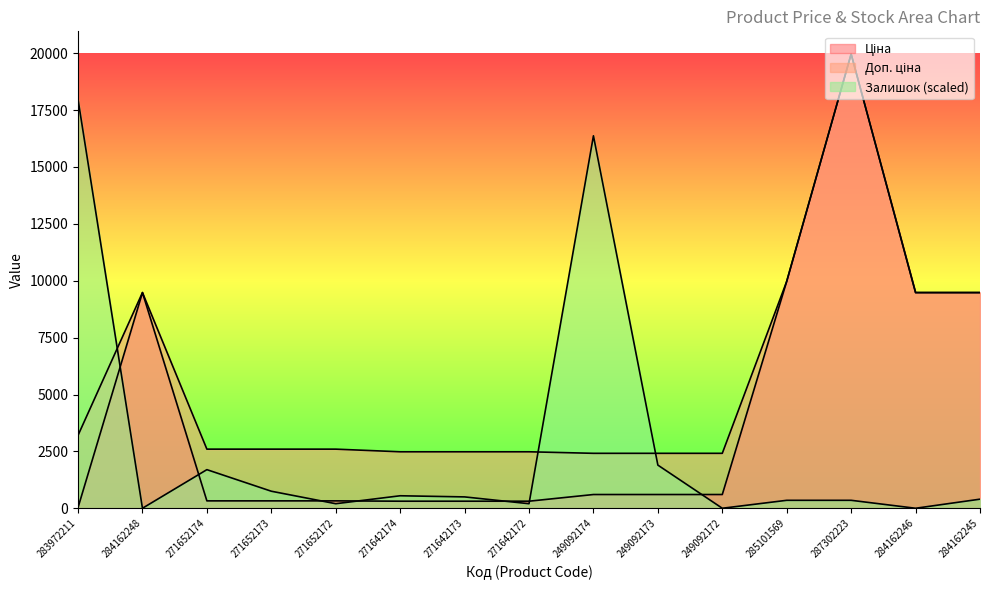

Reading right to left, extract all data points from this chart.

Ціна: 9480.1	9480.1	19964.2	9975.0	603.7	603.7	603.7	310.3	310.3	310.3	324.8	324.8	324.8	9480.1	32.0
Доп. ціна: 9480.1	9480.1	19964.2	9975.0	2414.8	2414.8	2414.8	2482.4	2482.4	2482.4	2598.3	2598.3	2598.3	9480.1	3205.0
Залишок: 399.3	0.0	349.4	349.4	0.0	1896.6	16370.6	199.6	499.1	549.0	199.6	748.7	1697.0	0.0	17967.8